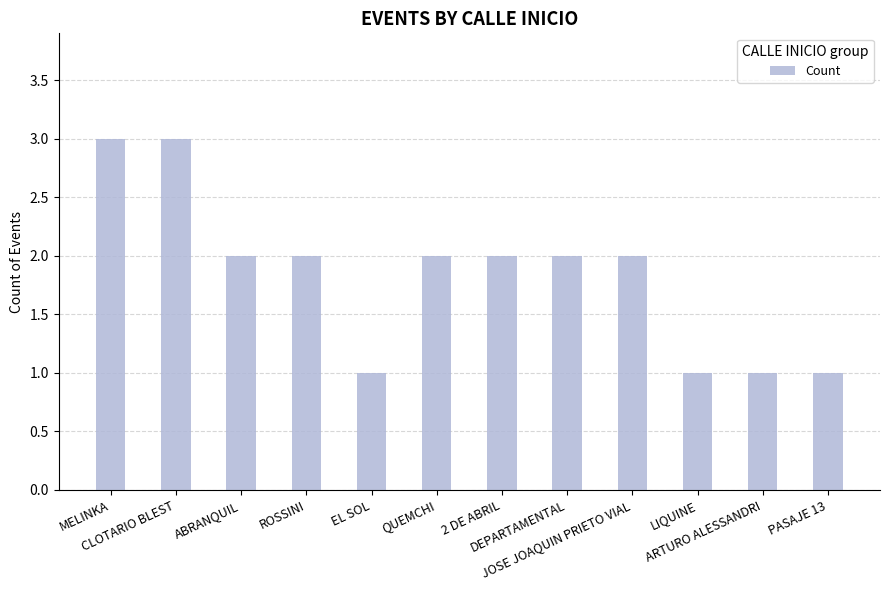

What is the value of the 7th bar from the left?

2